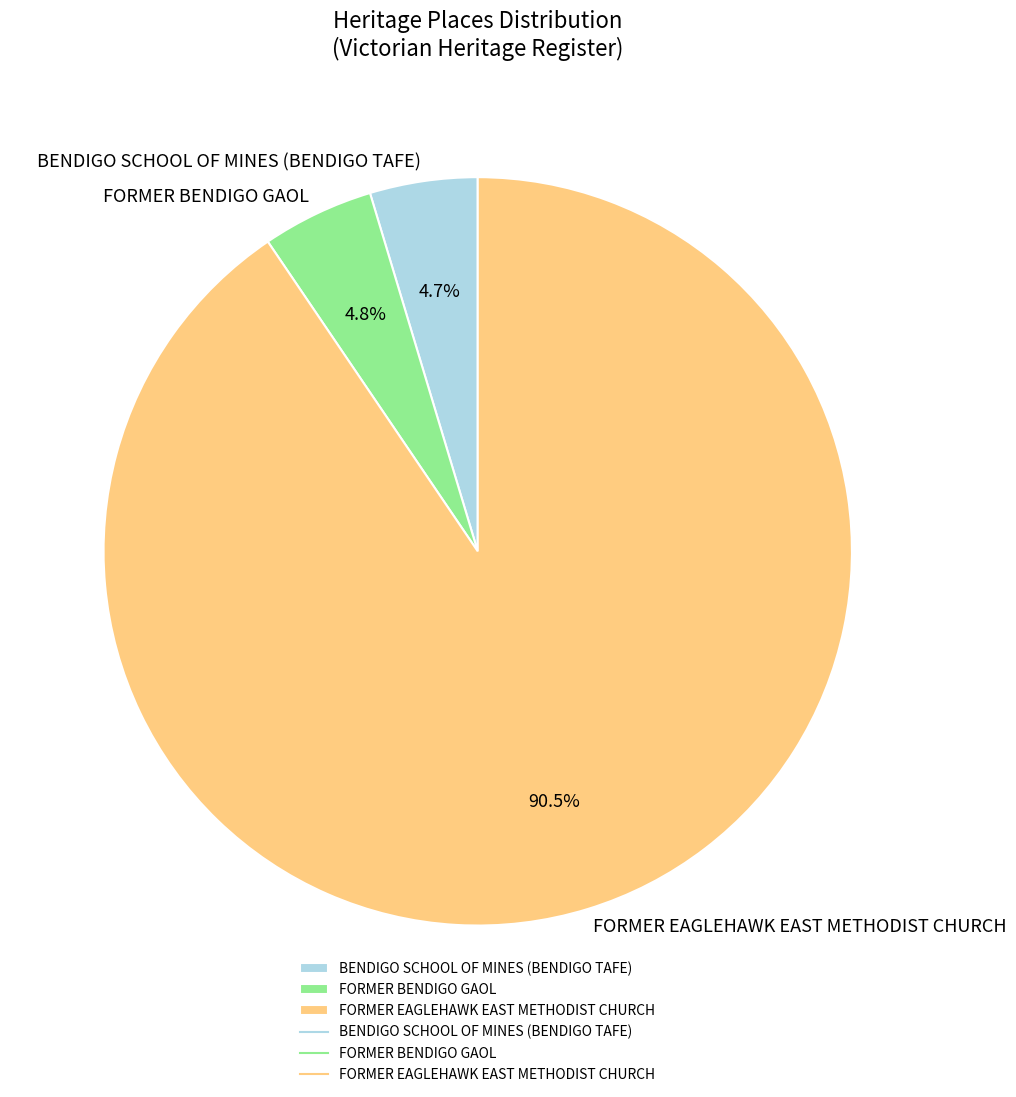

Does FORMER EAGLEHAWK EAST METHODIST CHURCH account for over 50% of the chart?

Yes